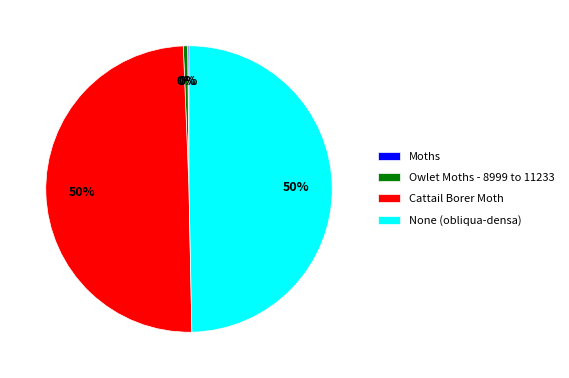

The Cattail Borer Moth slice represents 50% of the pie. True or false?

True